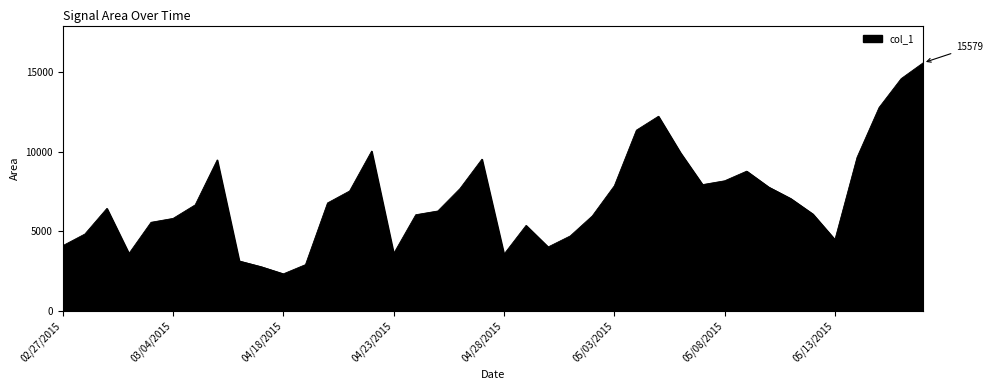

What is the difference between the maximum and minimum values?

13244